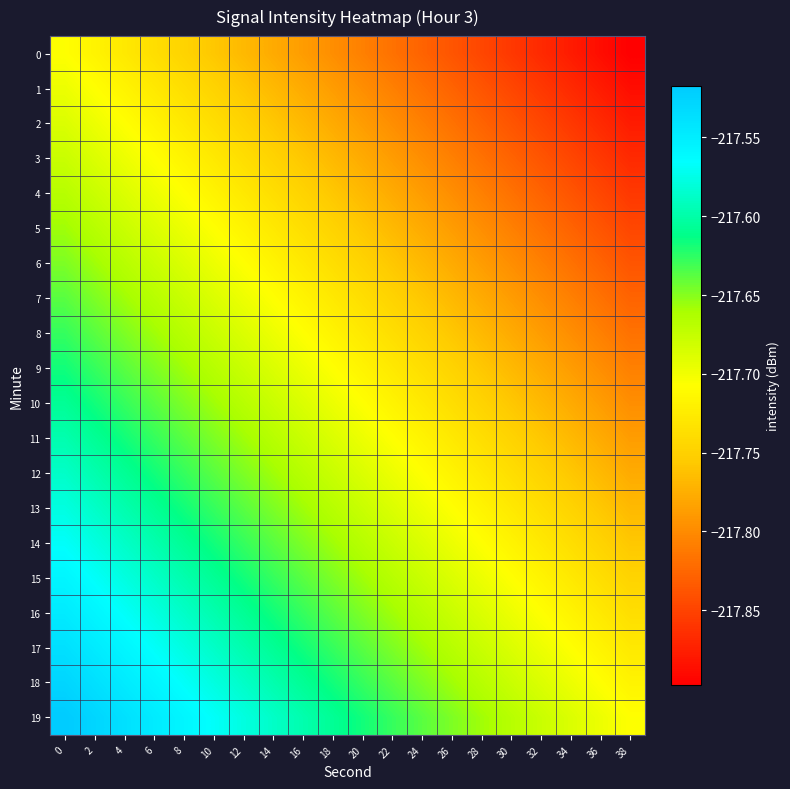

What is the spread (max minus min) of values at 28?

0.2